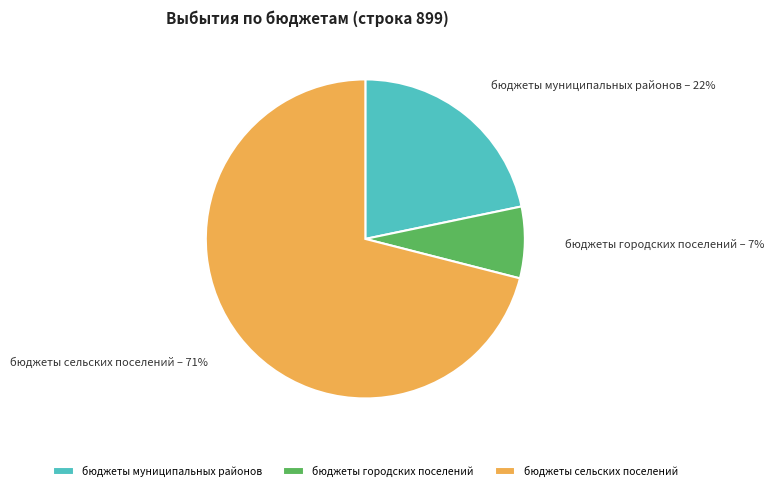

Rank the categories by value from highest to lowest.

бюджеты сельских поселений, бюджеты муниципальных районов, бюджеты городских поселений